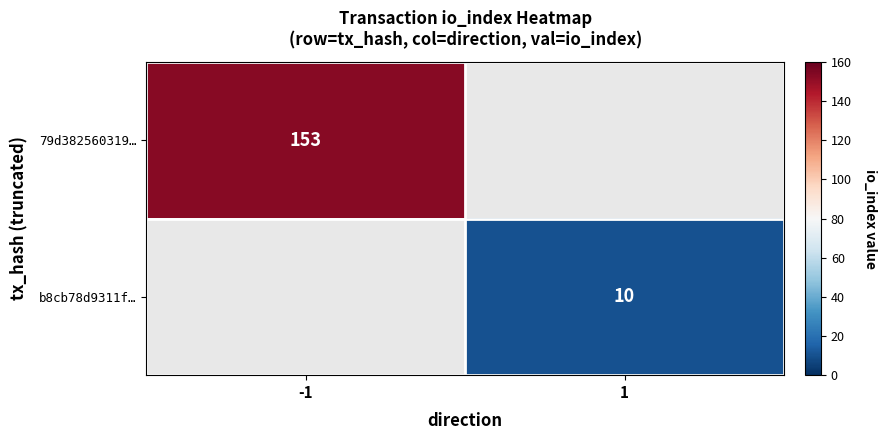

The value of 79d382560319… at -1 is 222. True or false?

False